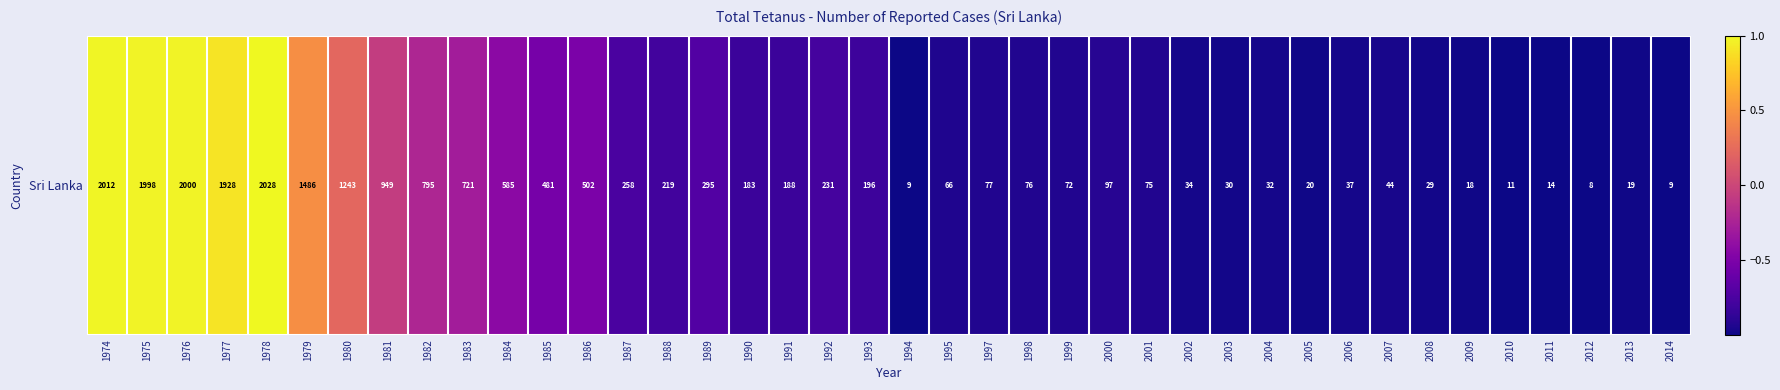

Reading right to left, transcribe all the data shown in this chart.

-1.0	-1.0	-1.0	-1.0	-1.0	-1.0	-1.0	-1.0	-1.0	-1.0	-1.0	-1.0	-1.0	-0.9	-0.9	-0.9	-0.9	-0.9	-0.9	-1.0	-0.8	-0.8	-0.8	-0.8	-0.7	-0.8	-0.8	-0.5	-0.5	-0.4	-0.3	-0.2	-0.1	0.2	0.5	1.0	0.9	1.0	1.0	1.0